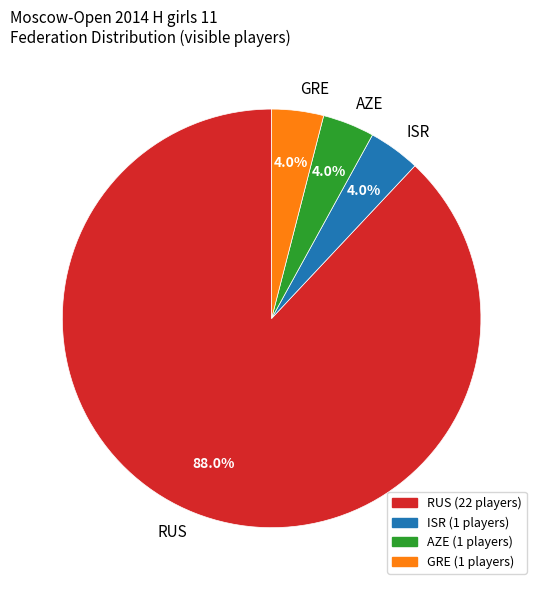

How much of the chart is everything except RUS?

12.0%